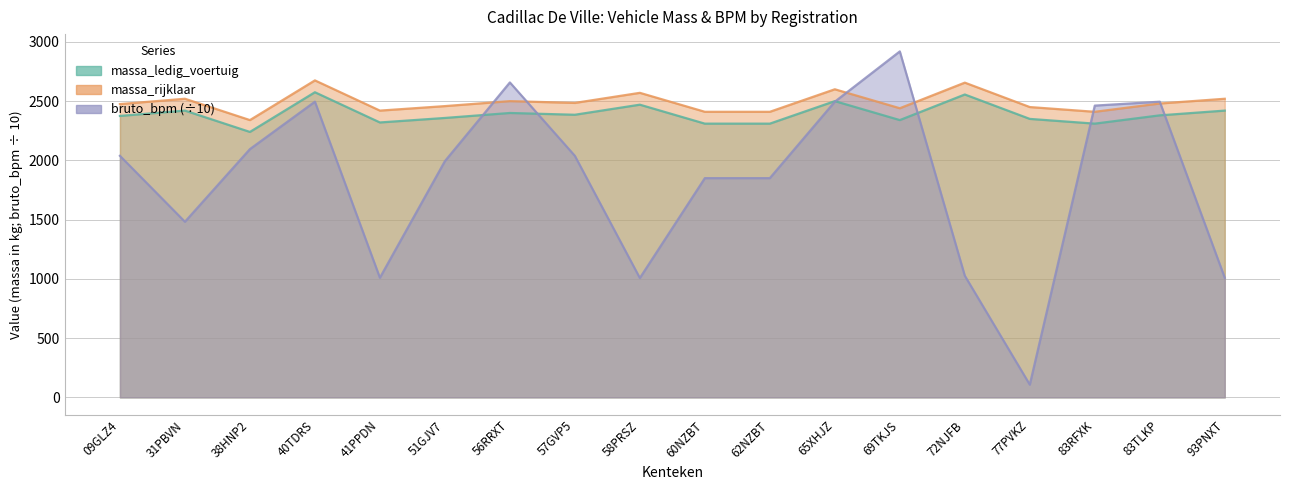

The massa_rijklaar series shows 2520.0 at 31PBVN. True or false?

True